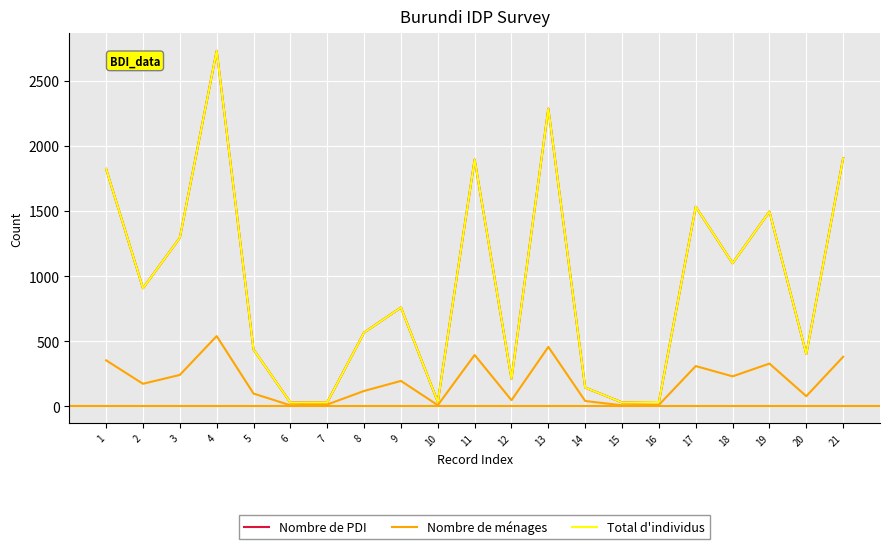

The Nombre de PDI series shows 759 at 9. True or false?

True